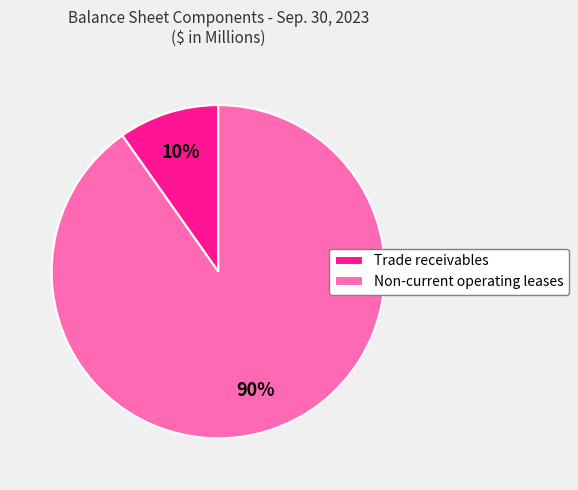

How many segments does this pie chart have?

2